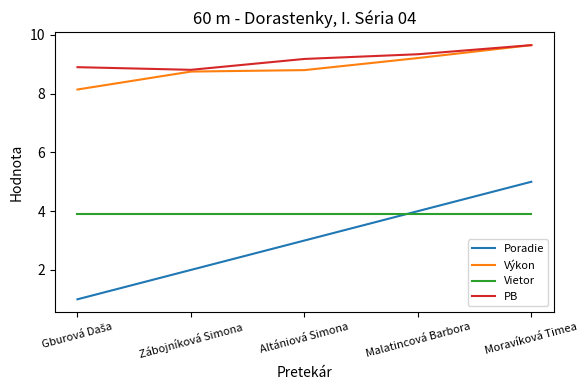

The value of Poradie at Altániová Simona is 5.3. True or false?

False